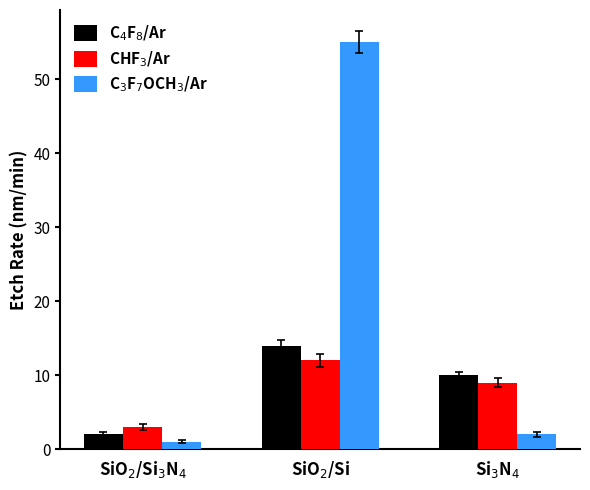

What is the maximum value shown in the chart?

55